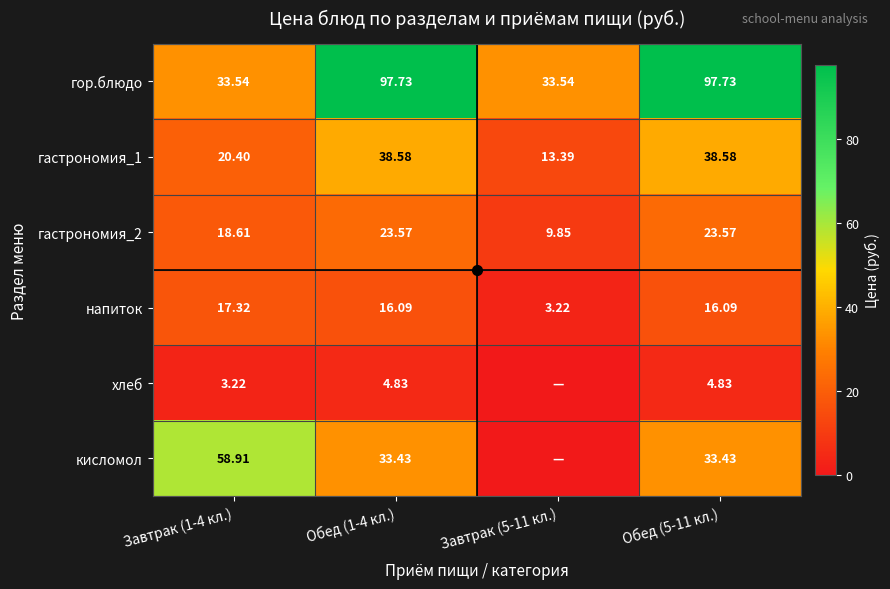

Is the value of гастрономия_2 at Завтрак (1-4 кл.) greater than the value of гор.блюдо at Завтрак (1-4 кл.)?

No